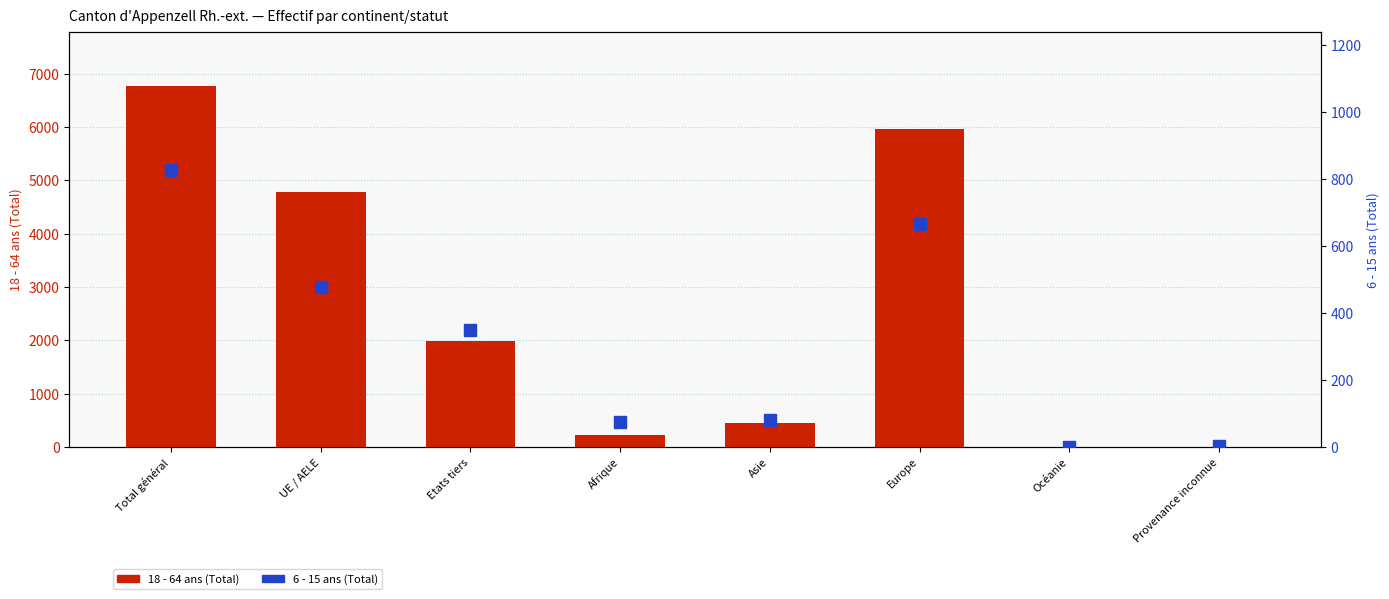

What is the total value across all series at Océanie?

4